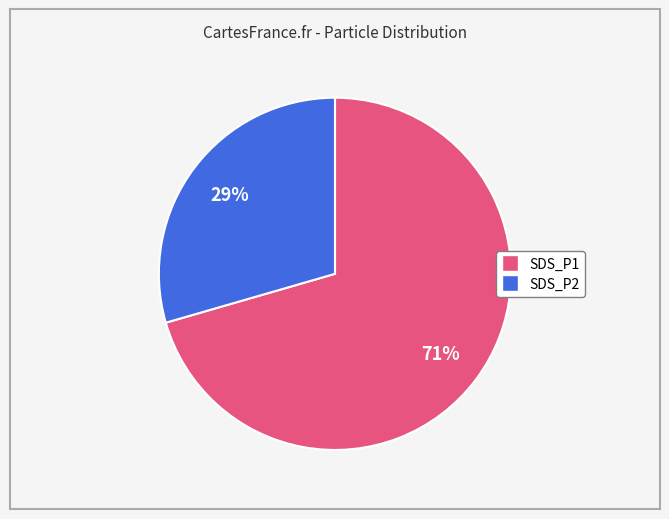

Do SDS_P2 and SDS_P1 together represent more than half of the pie?

Yes